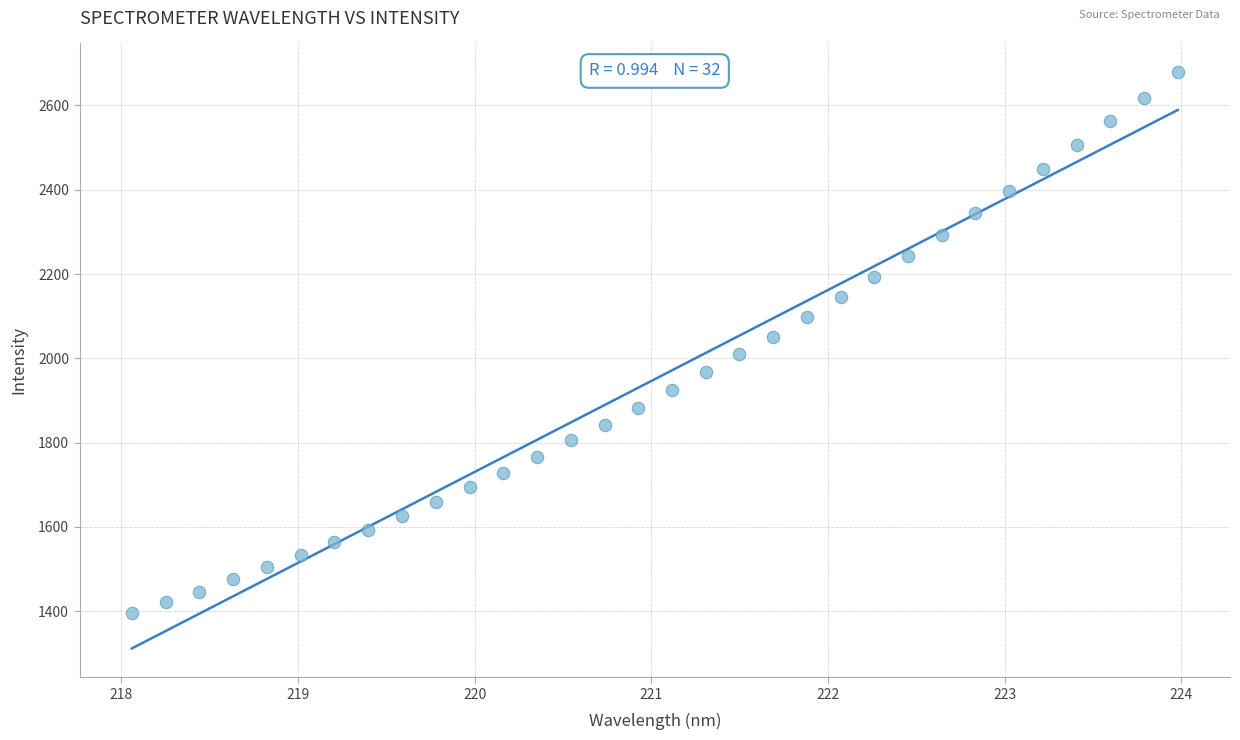

What is the range of Y values (max minus min)?

1282.0